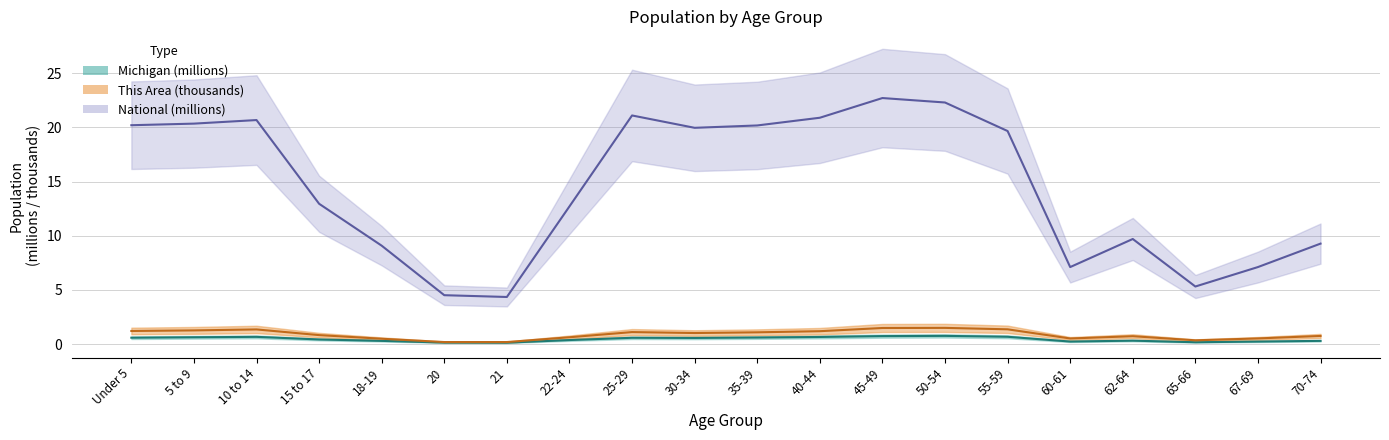

Reading right to left, list all the values displayed in this chart.

This Area: 0.8	0.5	0.4	0.7	0.5	1.4	1.5	1.5	1.2	1.1	1.0	1.1	0.6	0.2	0.2	0.5	0.8	1.4	1.3	1.2
Michigan: 0.3	0.2	0.2	0.3	0.2	0.7	0.8	0.7	0.7	0.6	0.6	0.6	0.4	0.1	0.1	0.3	0.4	0.7	0.6	0.6
National: 9.3	7.1	5.3	9.7	7.1	19.7	22.3	22.7	20.9	20.2	20.0	21.1	12.7	4.4	4.5	9.1	13.0	20.7	20.3	20.2